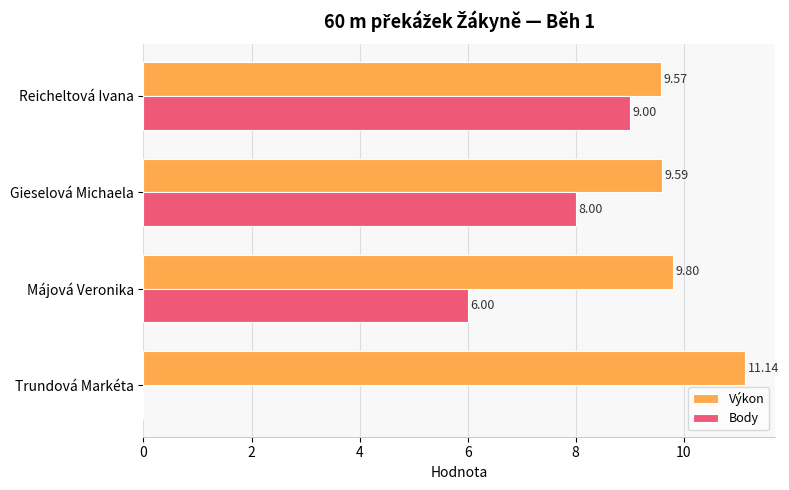

What are all the series names shown in the legend?

Výkon, Body